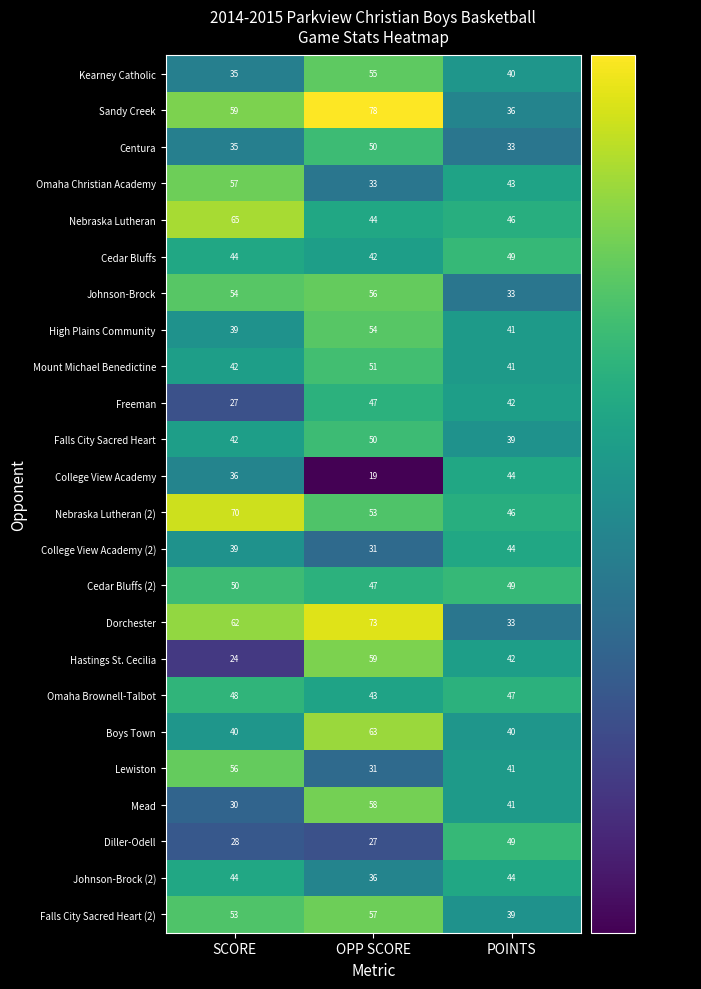

Count the Nebraska Lutheran (2) values in the range 46 to 70.

3